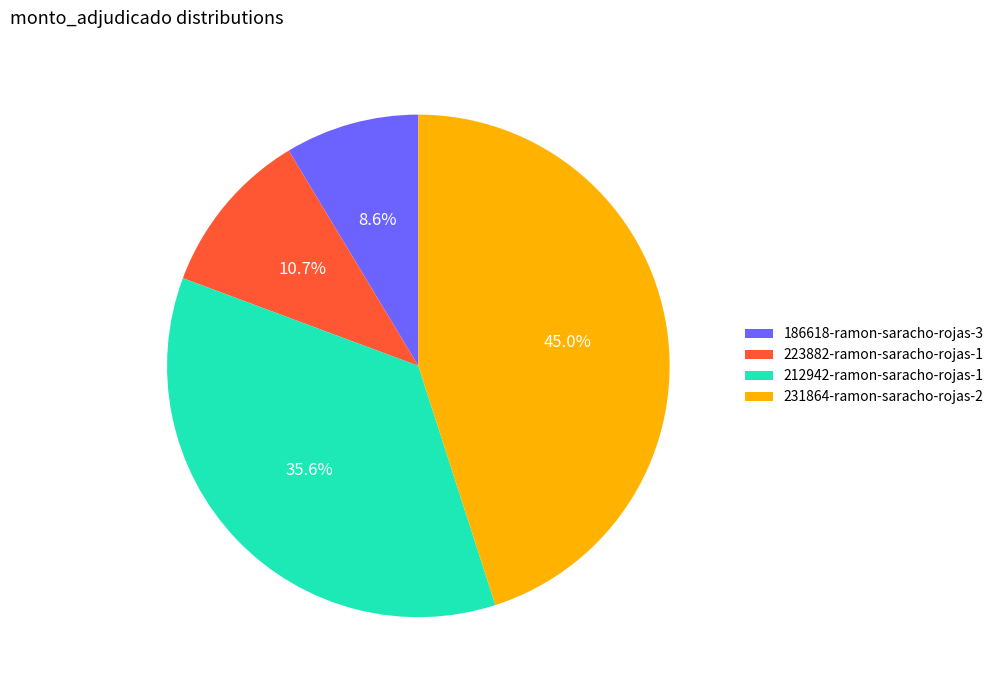

To the nearest percent, what is the average slice percentage?

25%